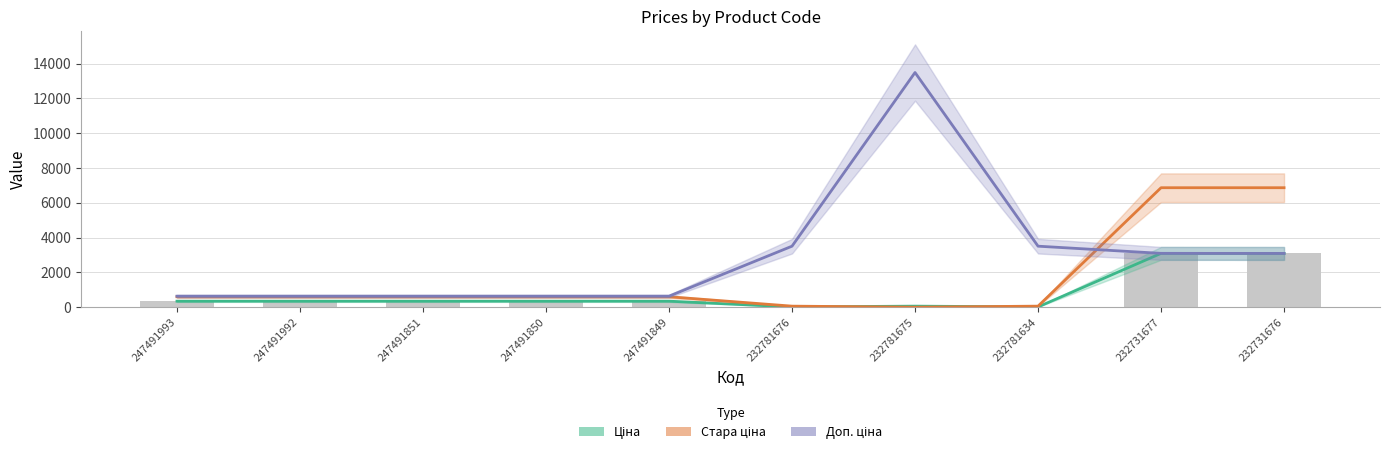

List the series in order of their peak value, highest first.

Доп. ціна, Стара ціна, Ціна